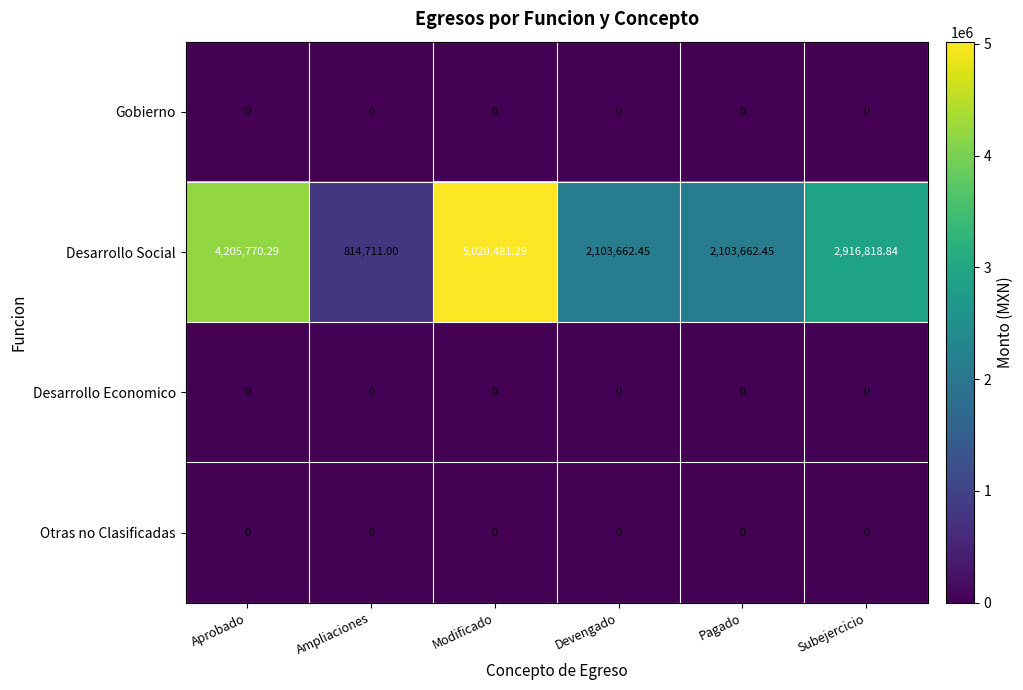

Which series has the widest spread of values?

Desarrollo Social